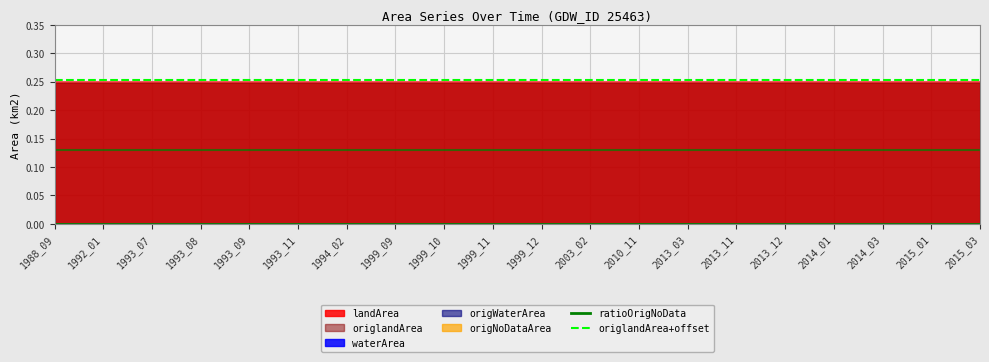

Which series changed the most between 2013_11 and 2015_01?

ratioOrigNoData